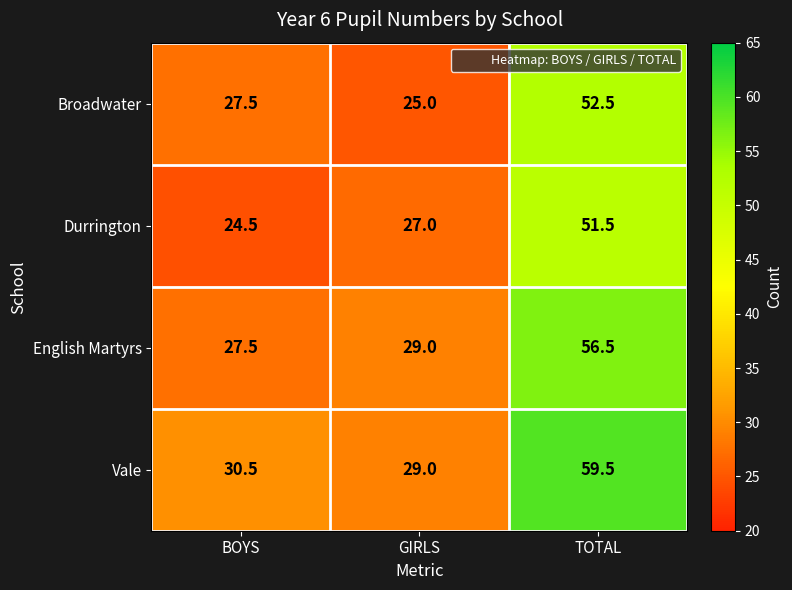

The Broadwater series shows 88.5 at TOTAL. True or false?

False